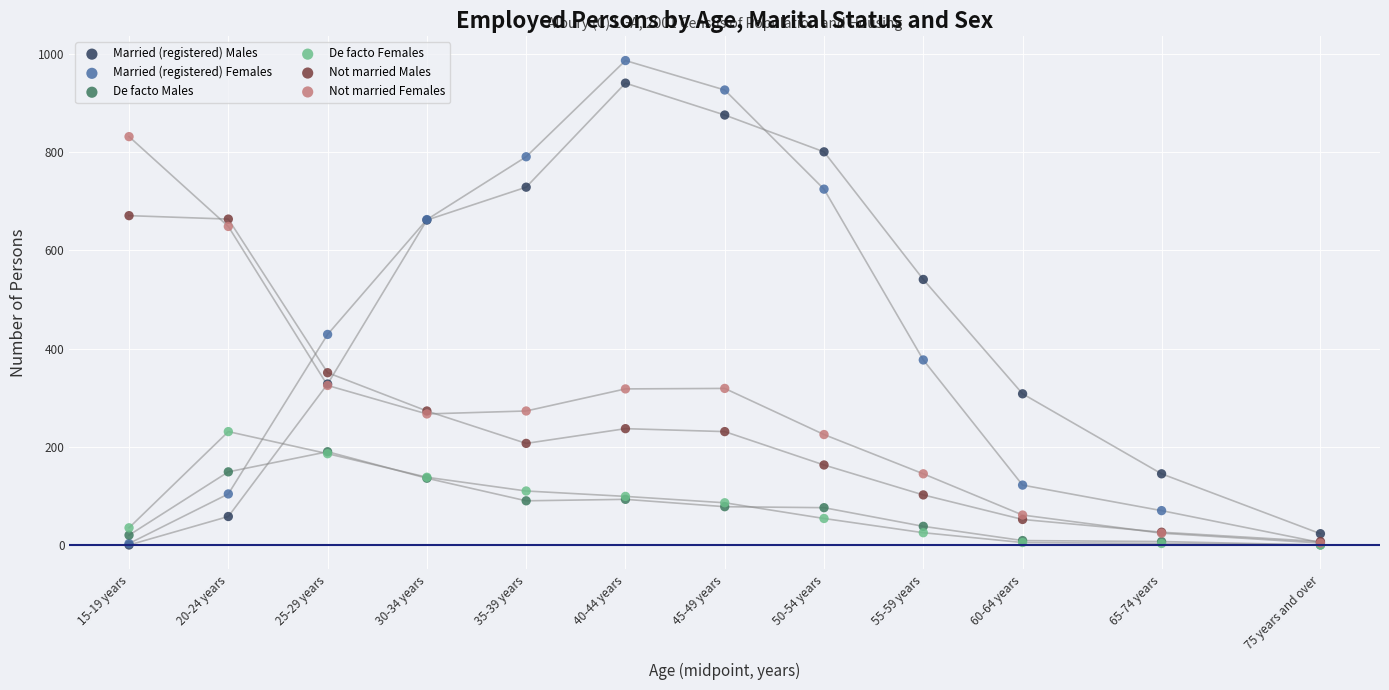

Which series has the largest Y range (max minus min)?

Married (registered) Females